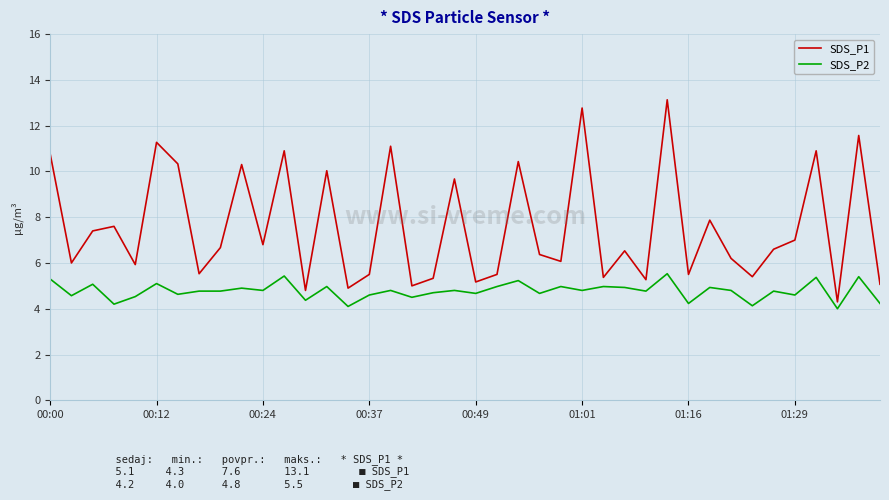

Which series has the largest range (max minus min)?

SDS_P1